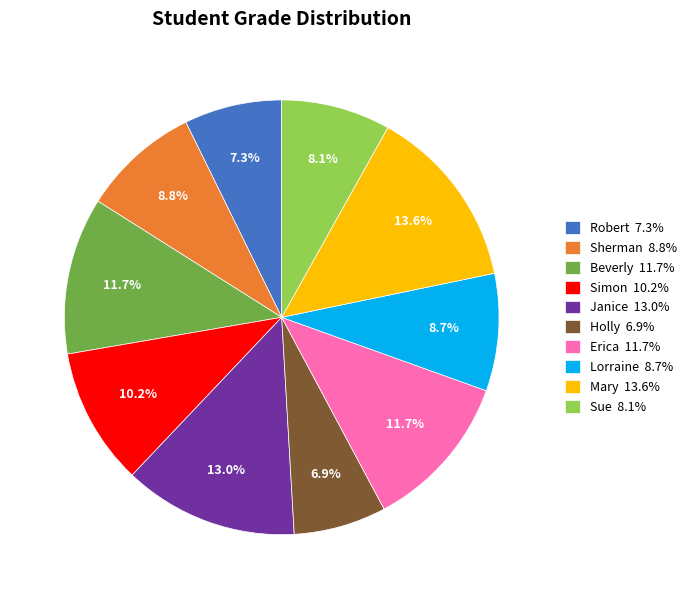

Combined, do Beverly and Sherman account for over 50%?

No